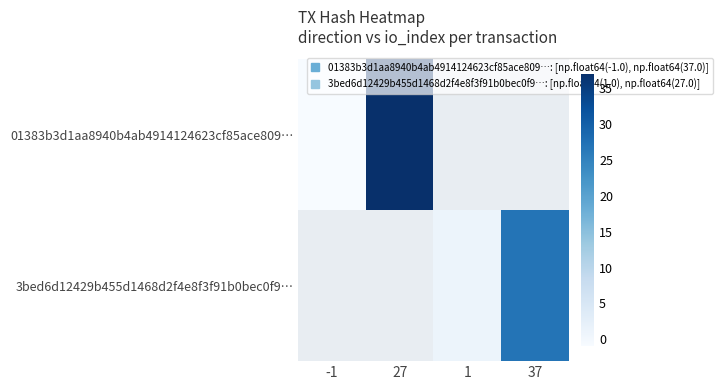

Where does the 3bed6d12429b455d1468d2f4e8f3f91b0bec0f9… series first go above 1?

37